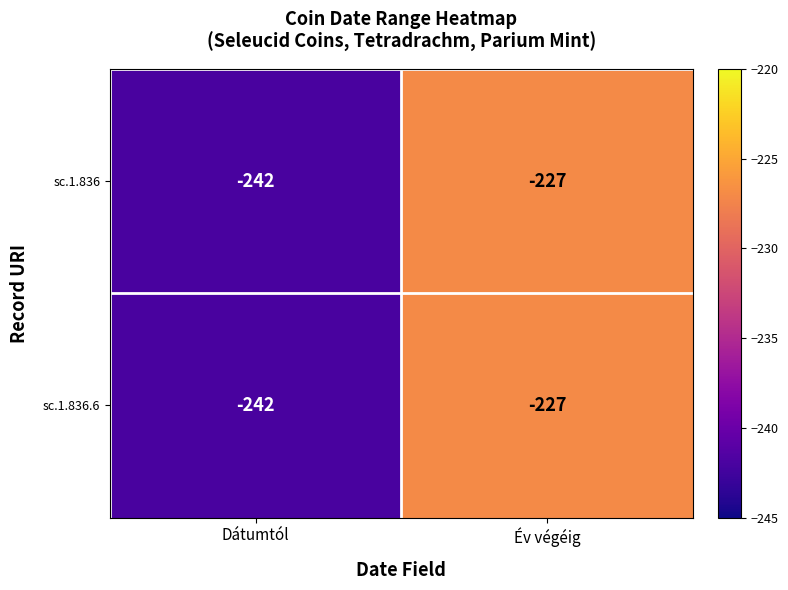

What is the sum of the sc.1.836 values at Dátumtól and Év végéig?

-469